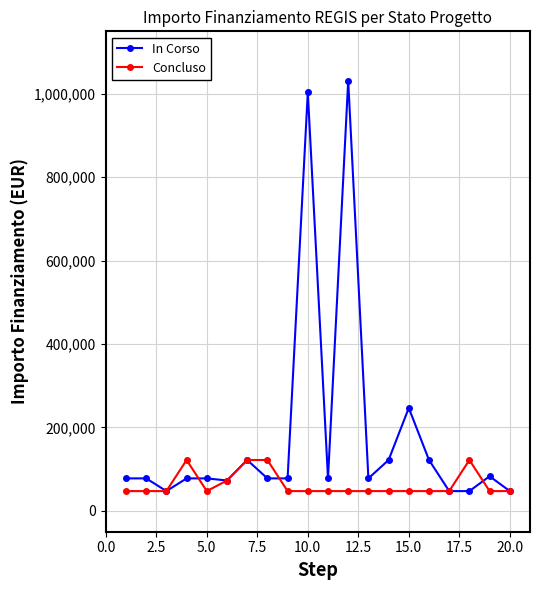

True or false: In Corso has more than 2 interior local peaks.

True